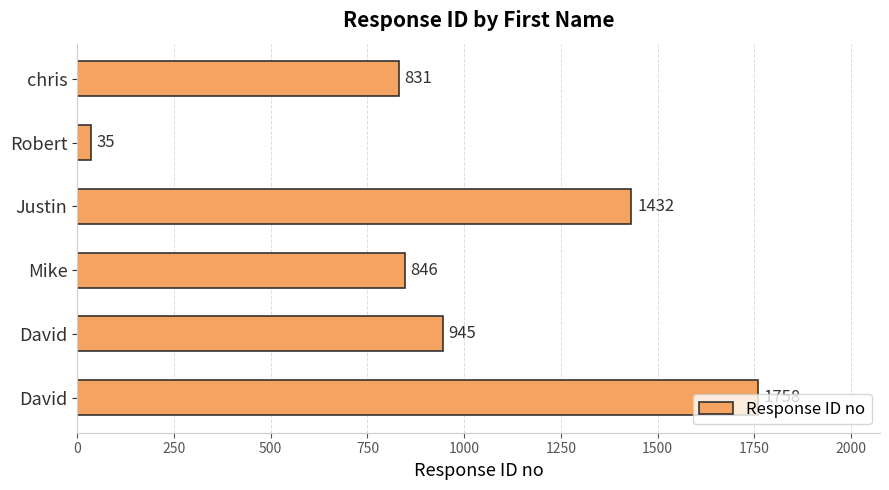

Does the chart contain any negative values?

No